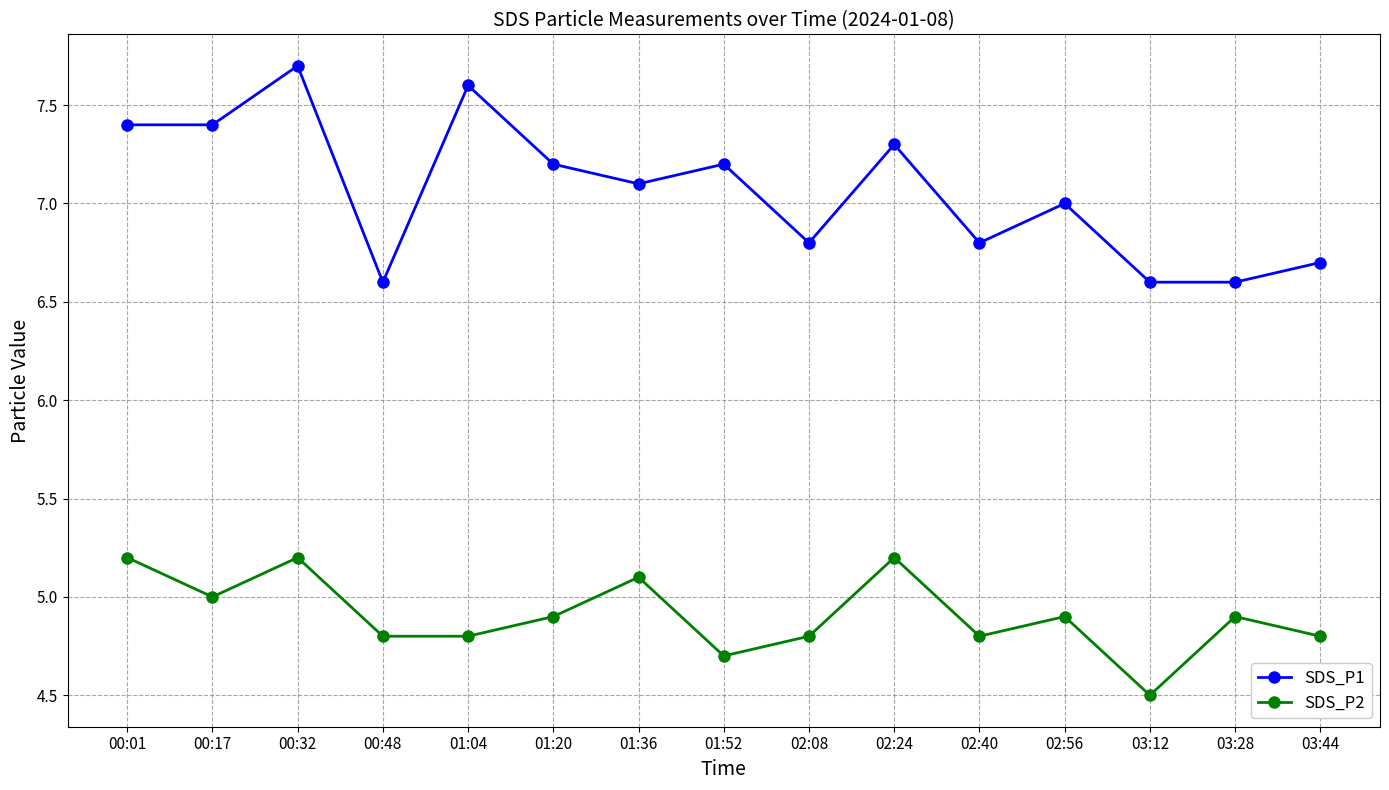

What is the sum of the SDS_P2 values at 00:32 and 01:52?

9.9